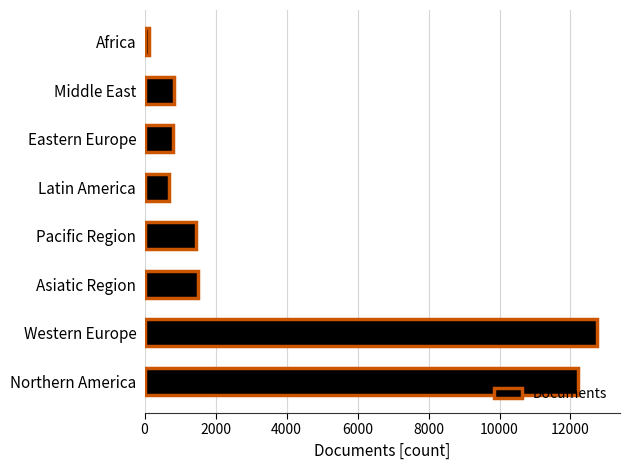

The value at Middle East is 838. True or false?

True